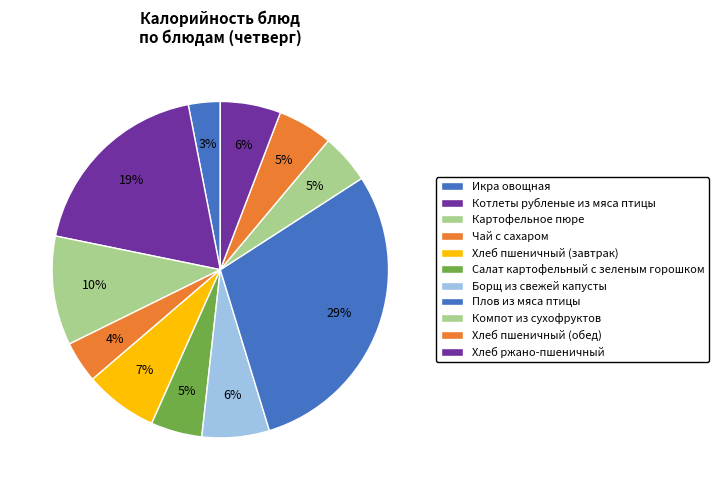

To the nearest percent, what portion does Картофельное пюре represent?

10%